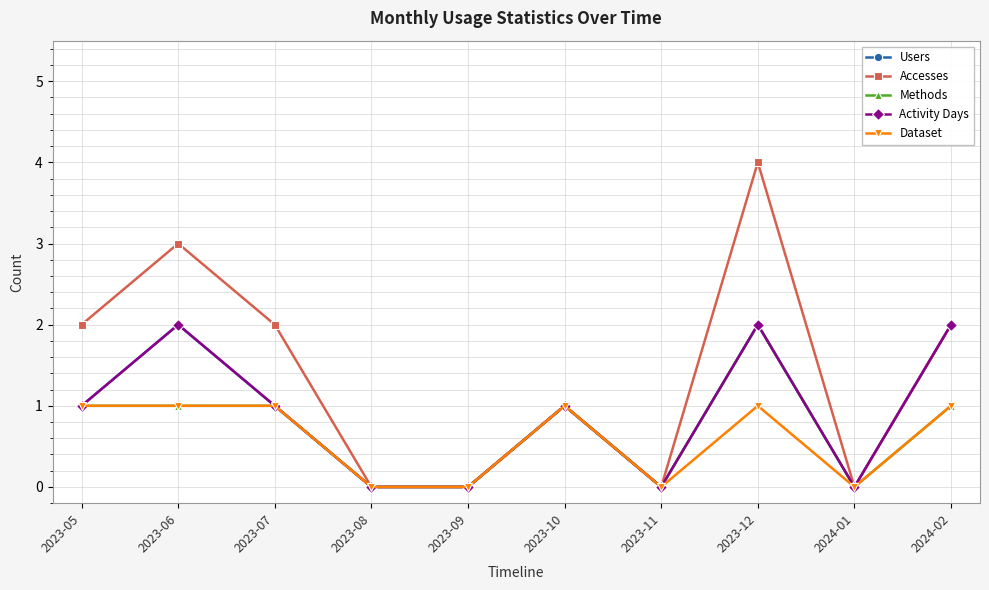

The value of Users at 2023-10 is 1. True or false?

False